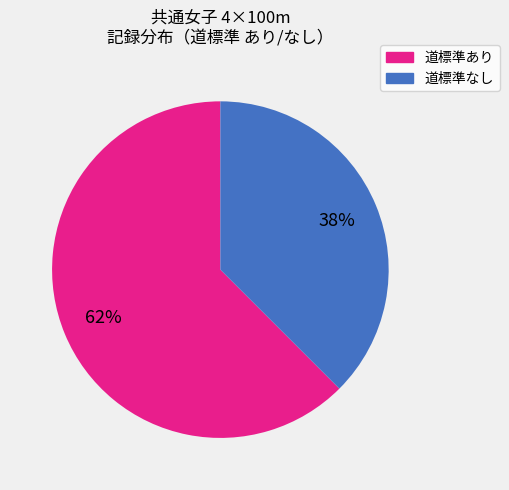

Does any single category account for the majority?

Yes